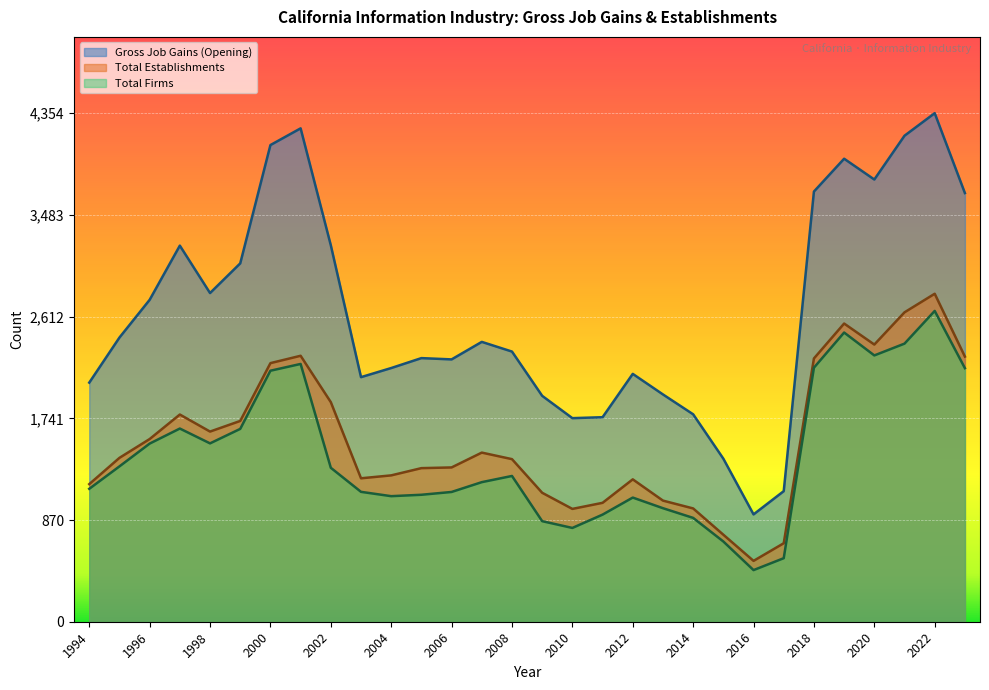

What is the highest value of the Total Firms series?

2661